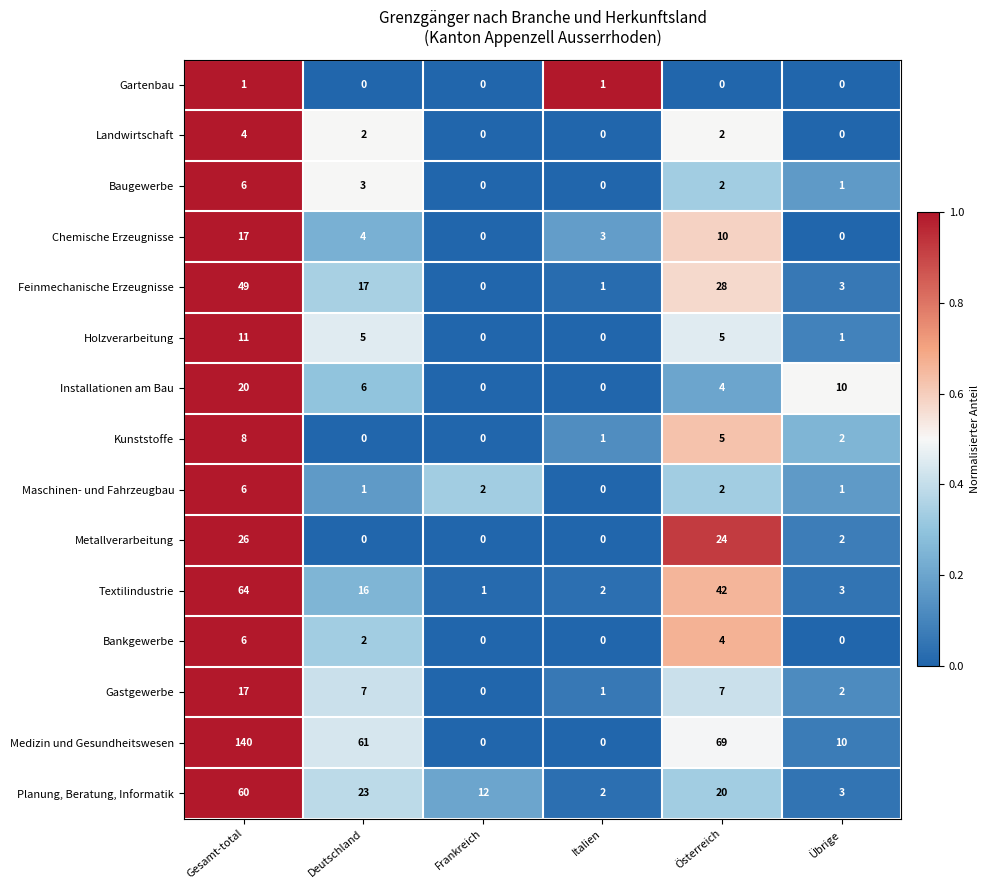

At which label does Medizin und Gesundheitswesen reach its peak?

Gesamt-total